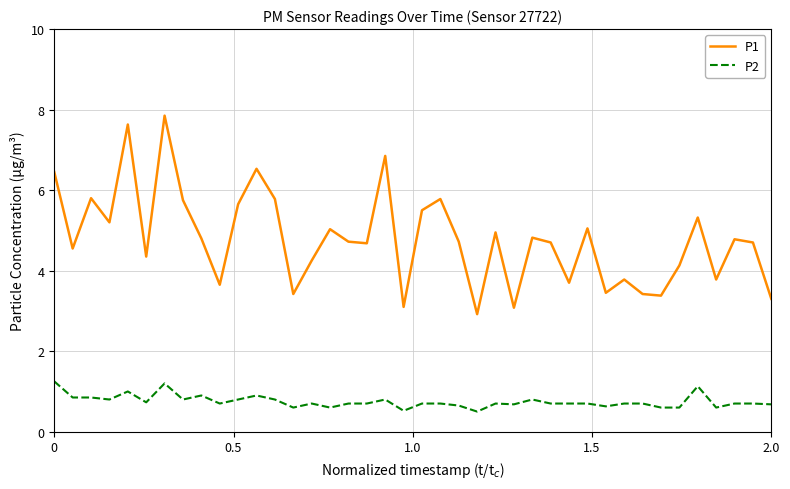

What is the average value of the P2 series?

0.8